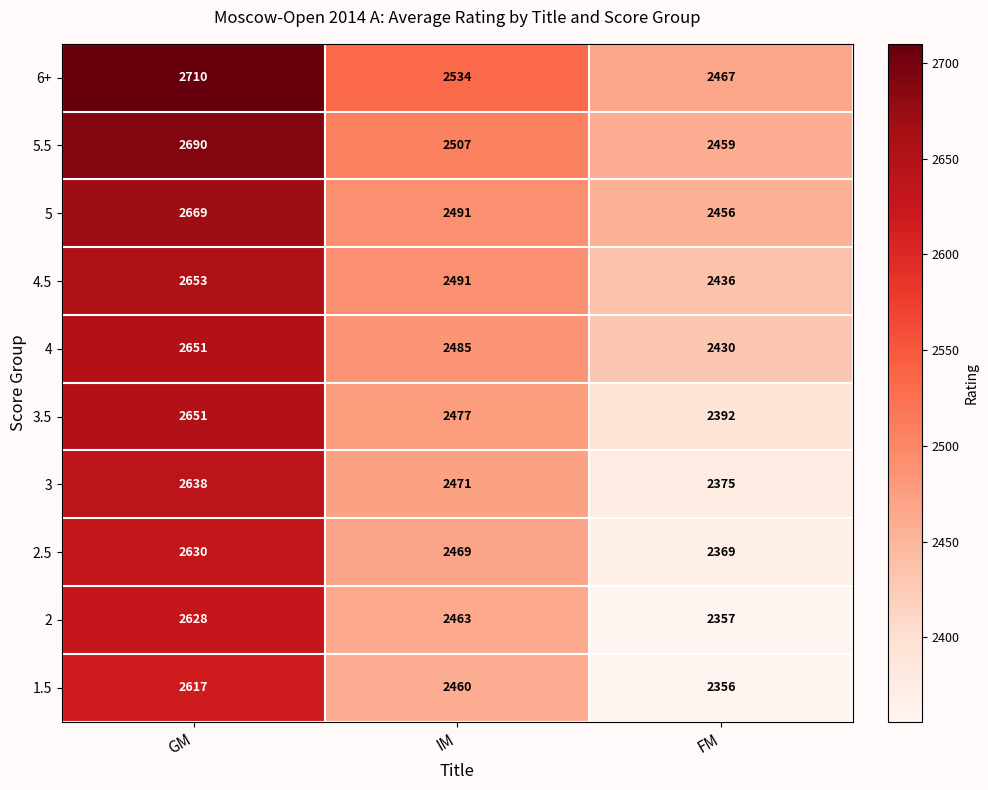

How many data points in 1.5 are less than 2460?

1